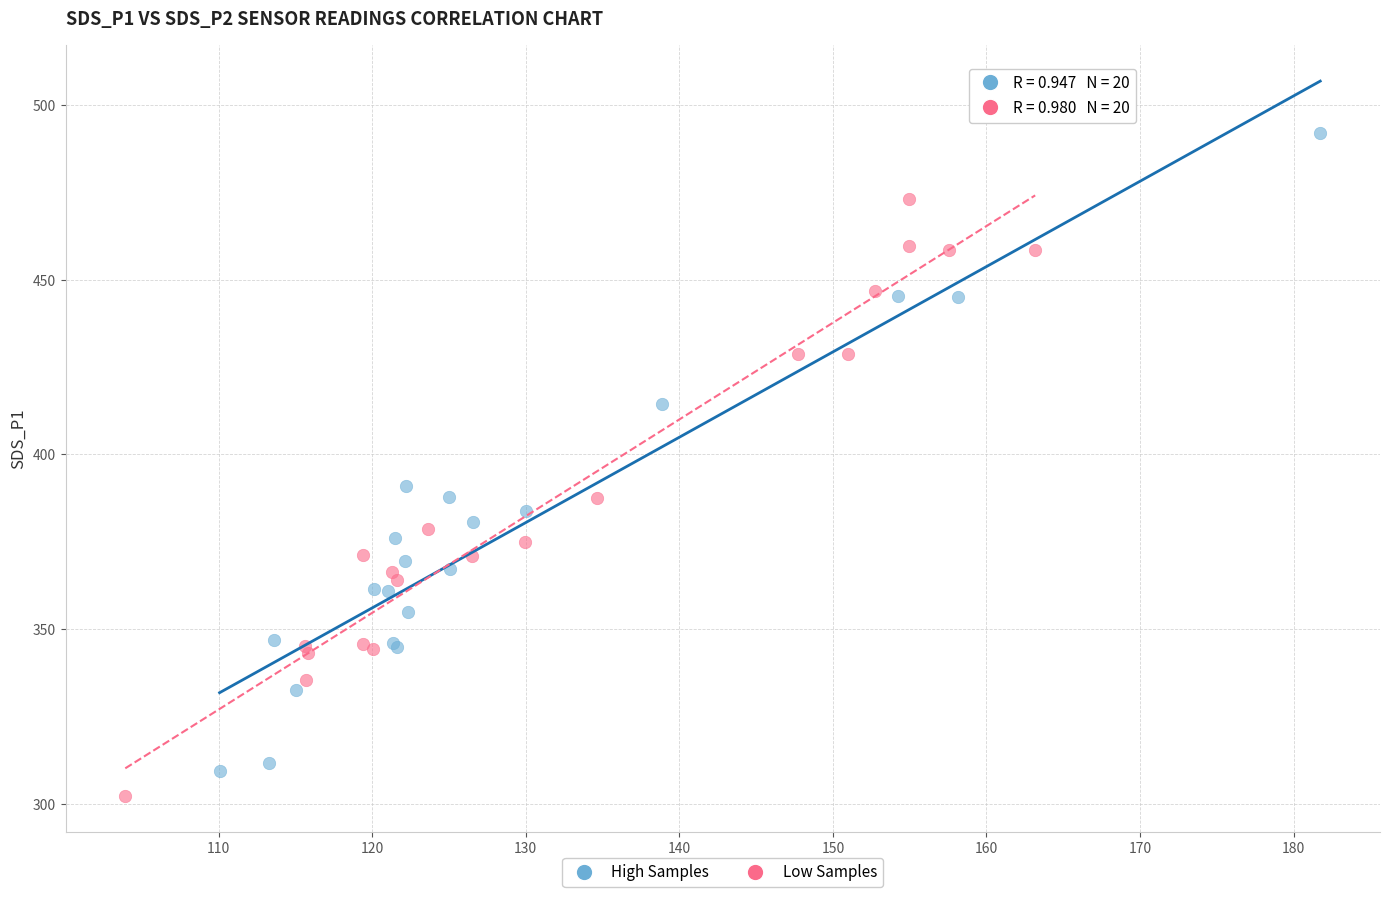

Which series reaches the minimum Y coordinate?

Low Samples